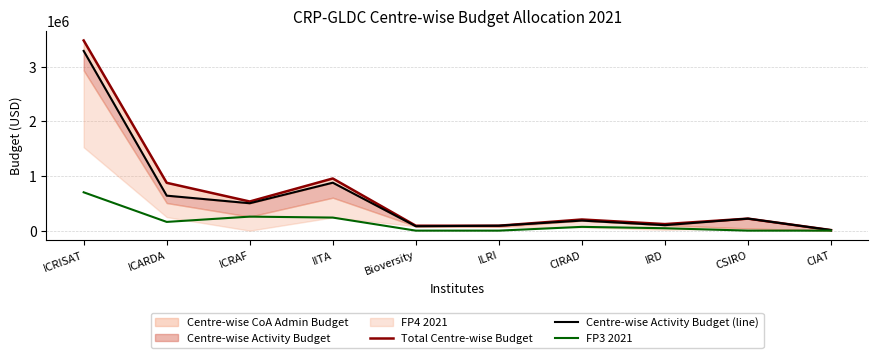

How many values in the Total Centre-wise Budget series exceed 220000?

4